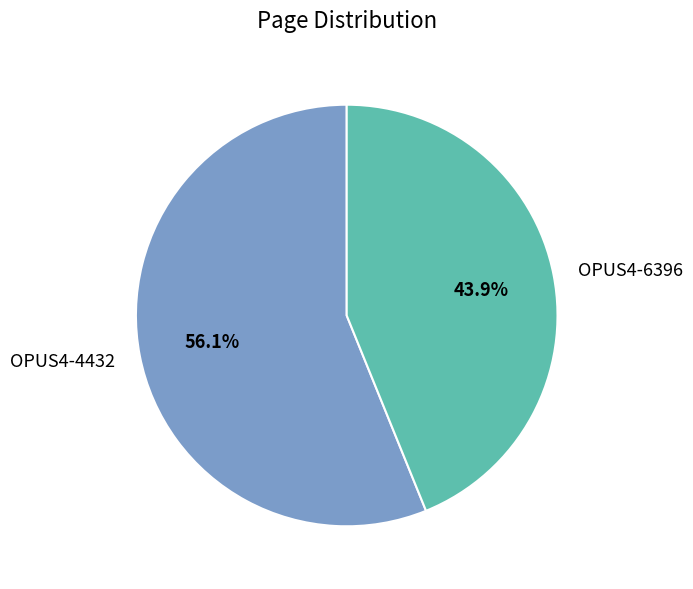

Is it true that OPUS4-6396 is 52% of the pie?

False